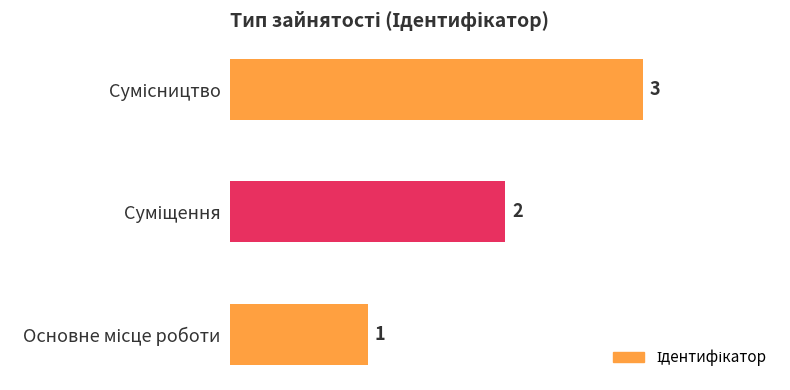

What is the sum of all values?

6